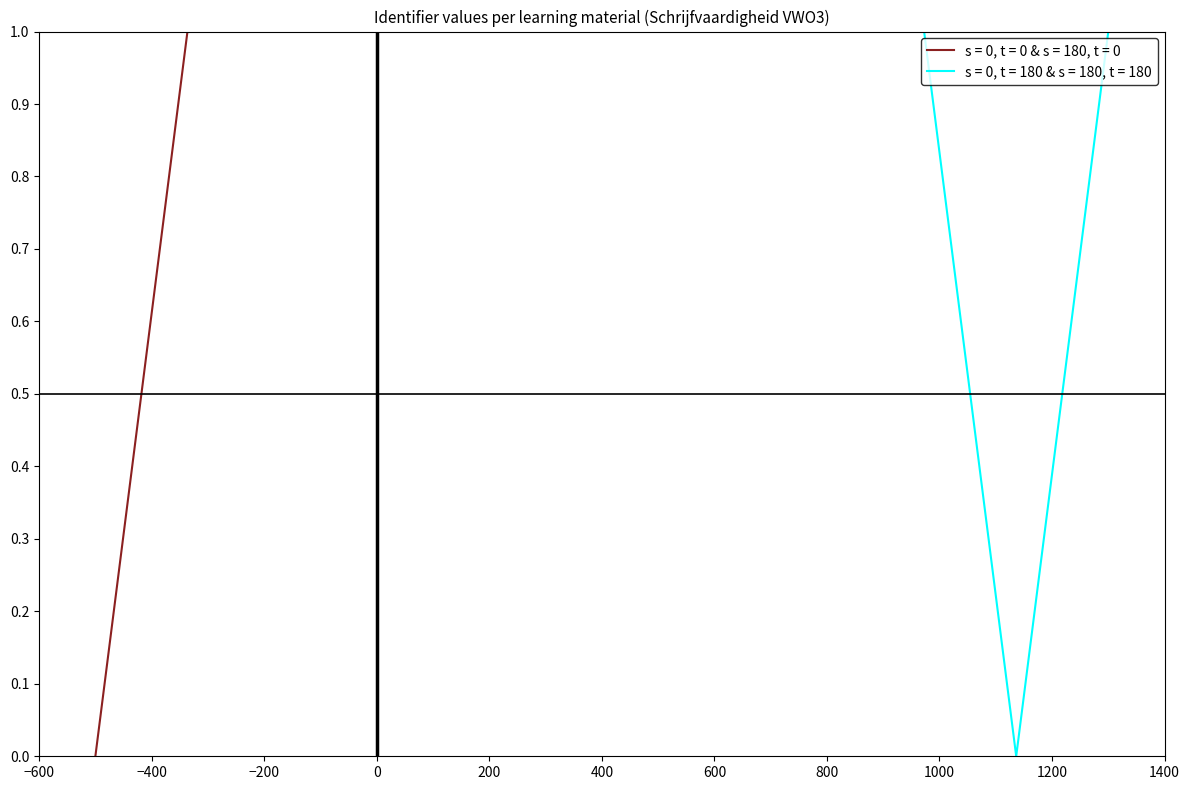

What is the maximum value for s = 0, t = 0 & s = 180, t = 0?

1.0